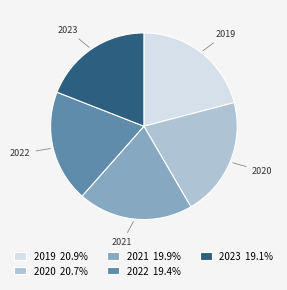

Is there any slice that represents more than half of the pie?

No